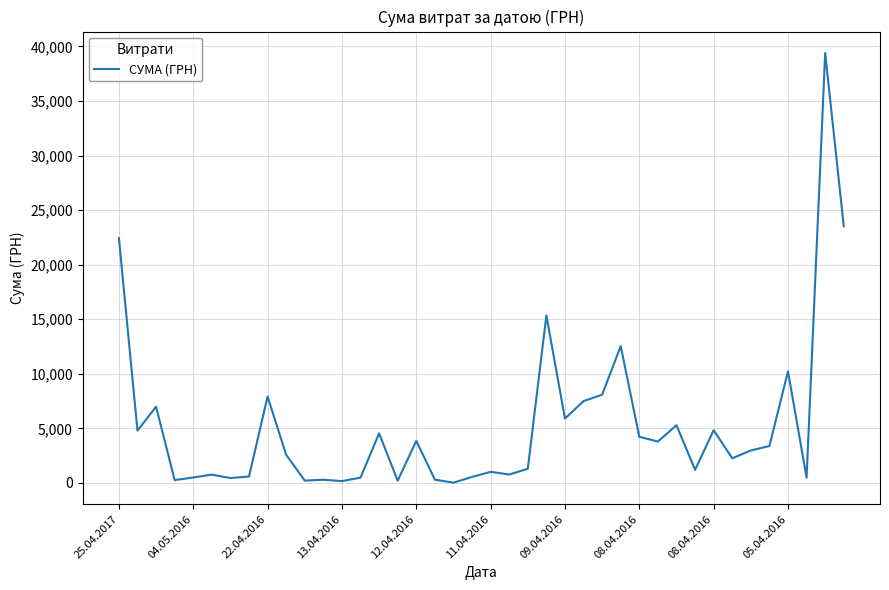

What is the difference between the maximum and minimum values?

39359.1